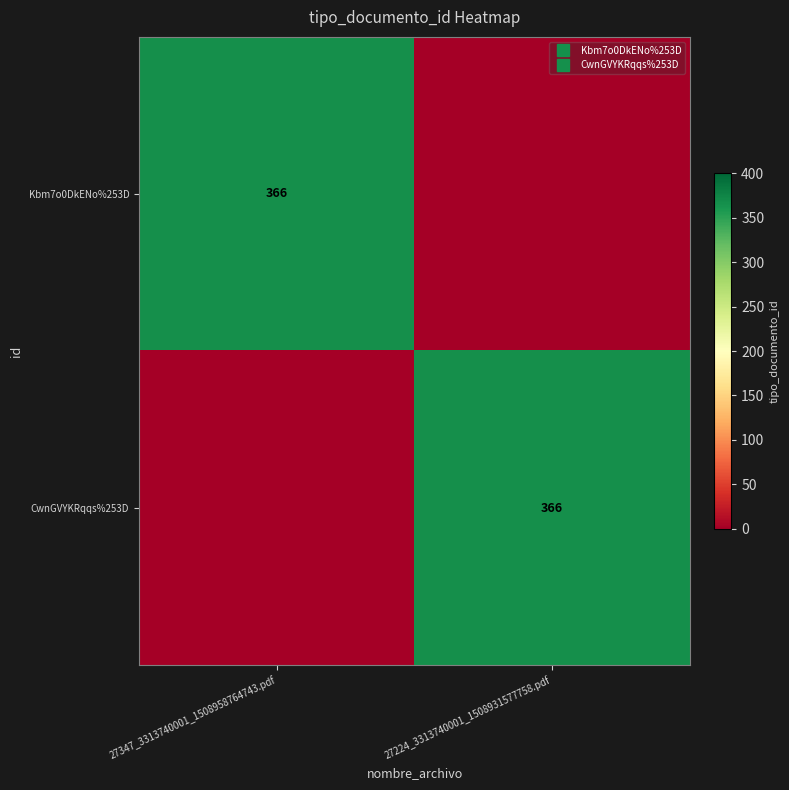

At which category does the chart reach its minimum across all series?

27224_3313740001_1508931577758.pdf